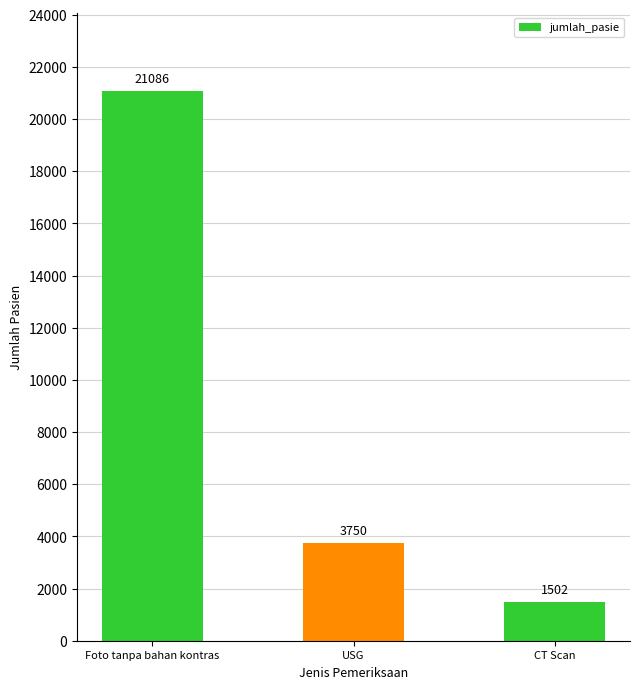

Which label corresponds to the largest value in the chart?

Foto tanpa bahan kontras